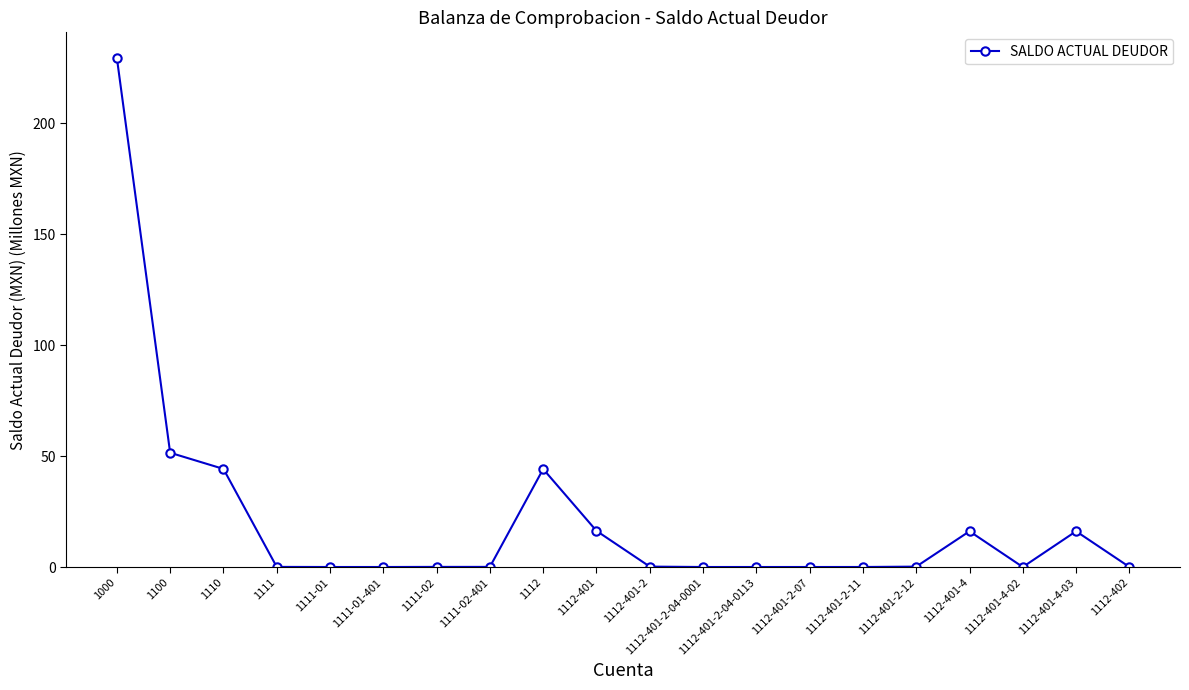

Is this an area chart (filled region under the line)?

No